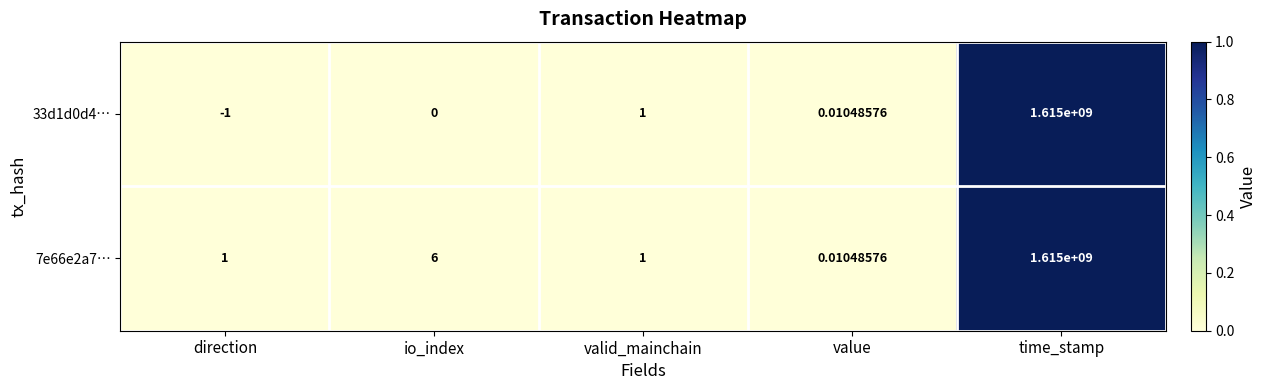

Which series changed the most between io_index and value?

7e66e2a7…